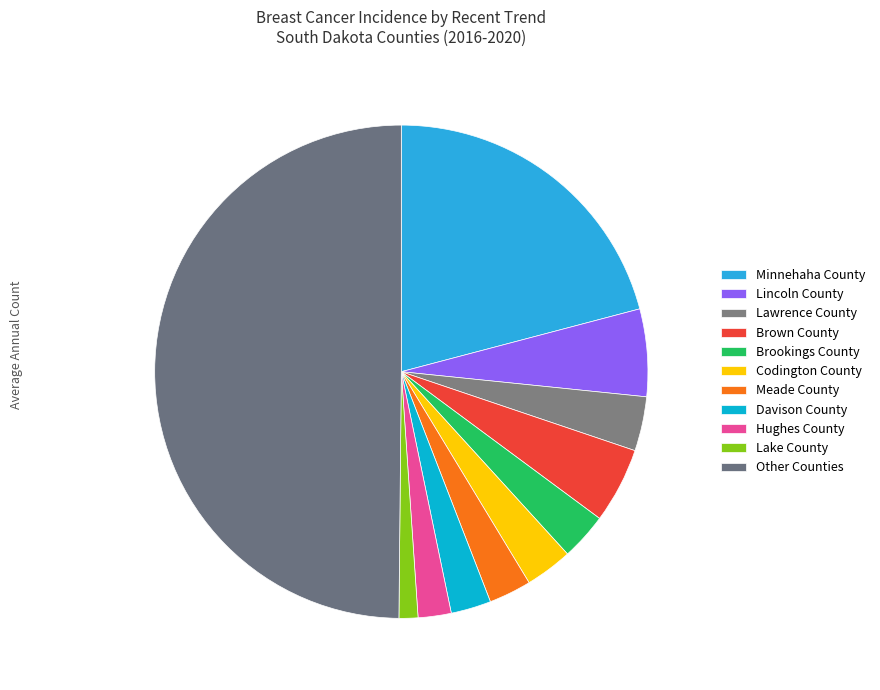

Count the number of slices in the pie.

11